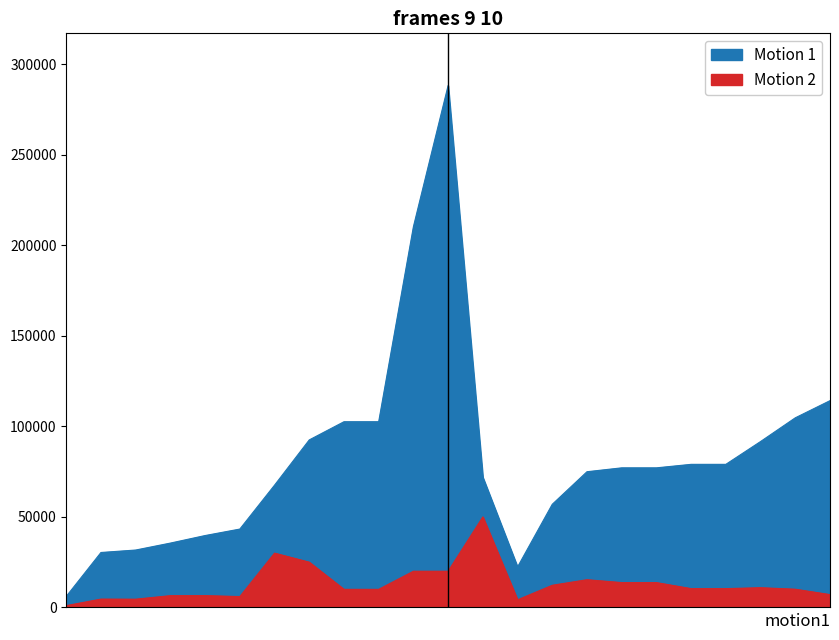

True or false: sharesOwnedFollowingTransaction has more than 0 interior local peaks.

True